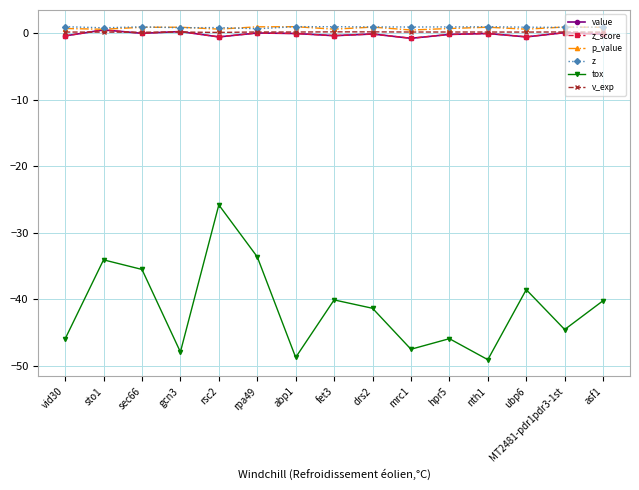

True or false: z_score and value intersect in this chart.

False